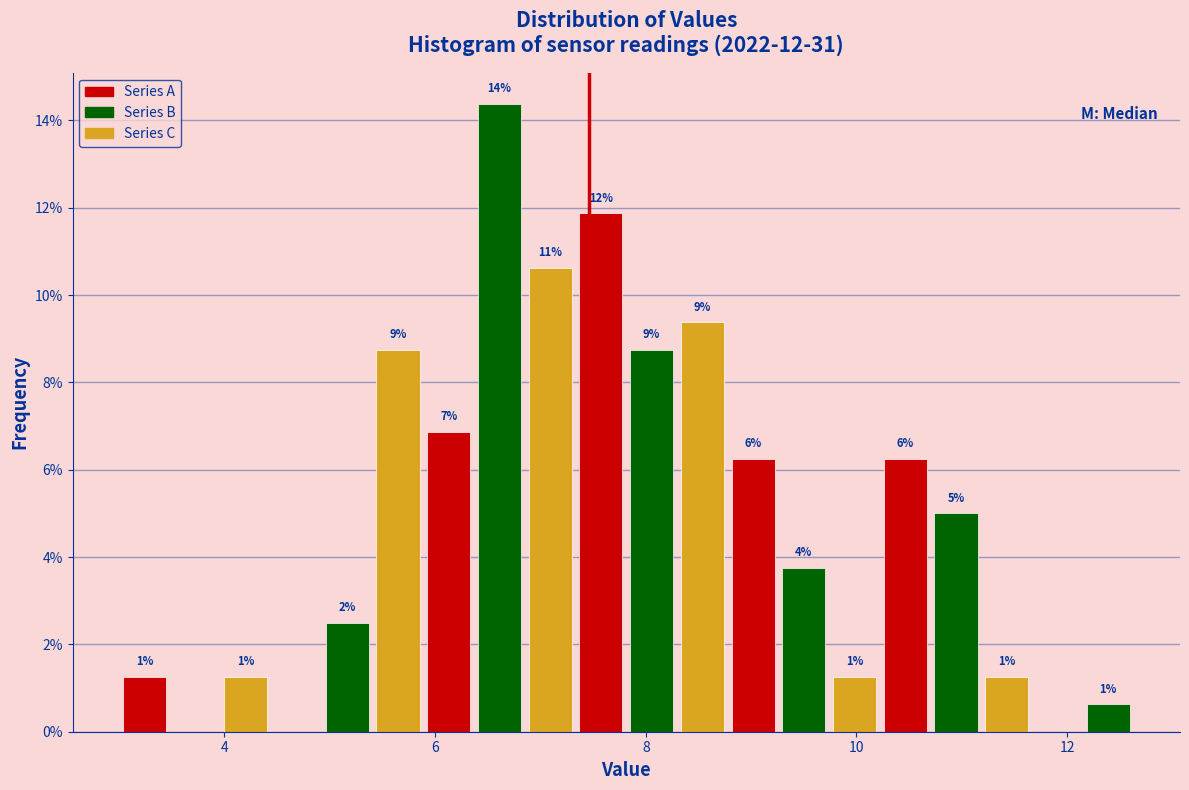

Read against the x-axis, roughly where is the centre of the tallest bar?

6.6